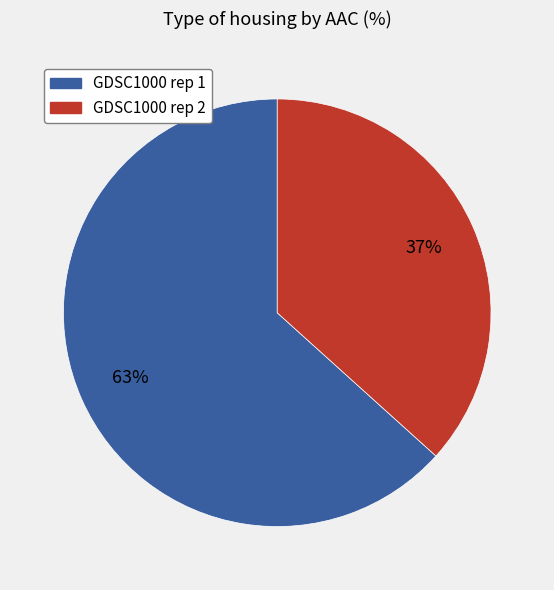

What percentage is the GDSC1000 rep 1 slice, to the nearest percent?

63%